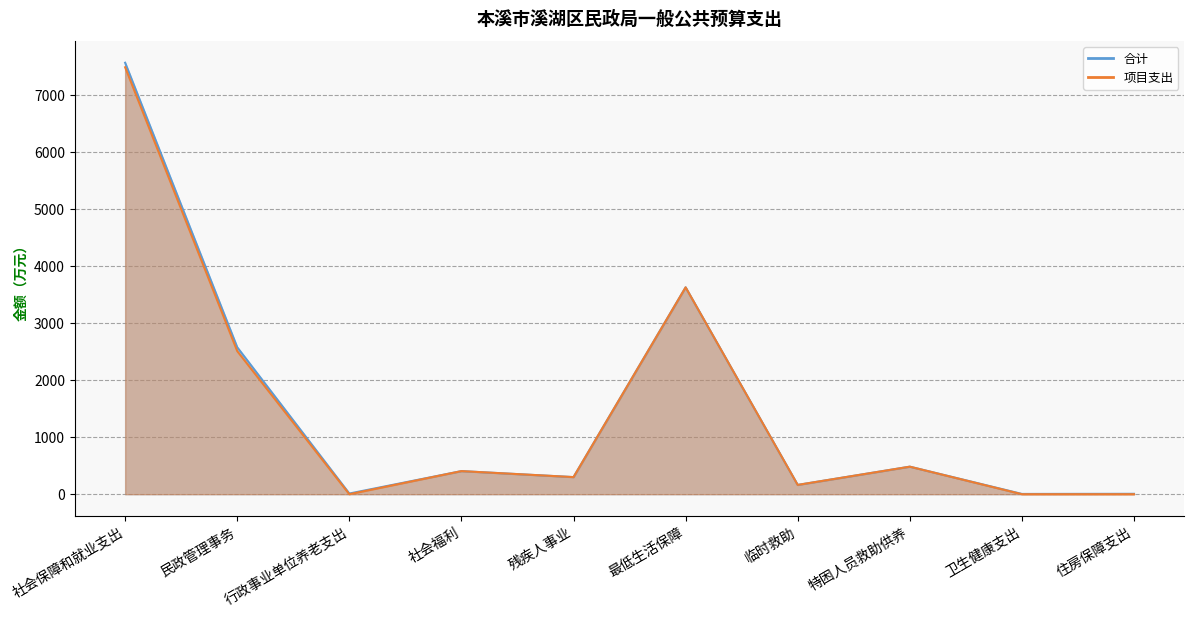

Which category has the highest value in the 合计 series?

社会保障和就业支出